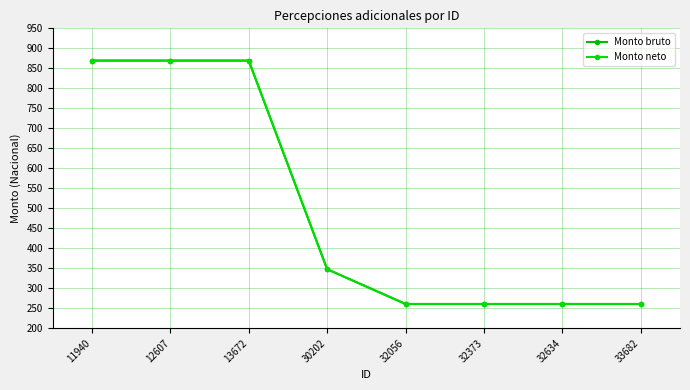

List the labels in order of Monto bruto value, smallest first.

32056, 32373, 32634, 33682, 30202, 11940, 12607, 13672